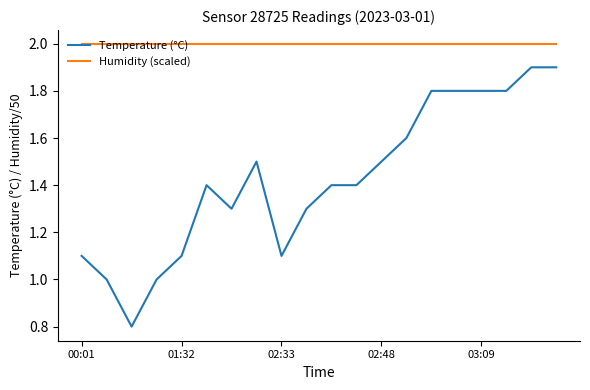

Does the chart have visible grid lines?

No